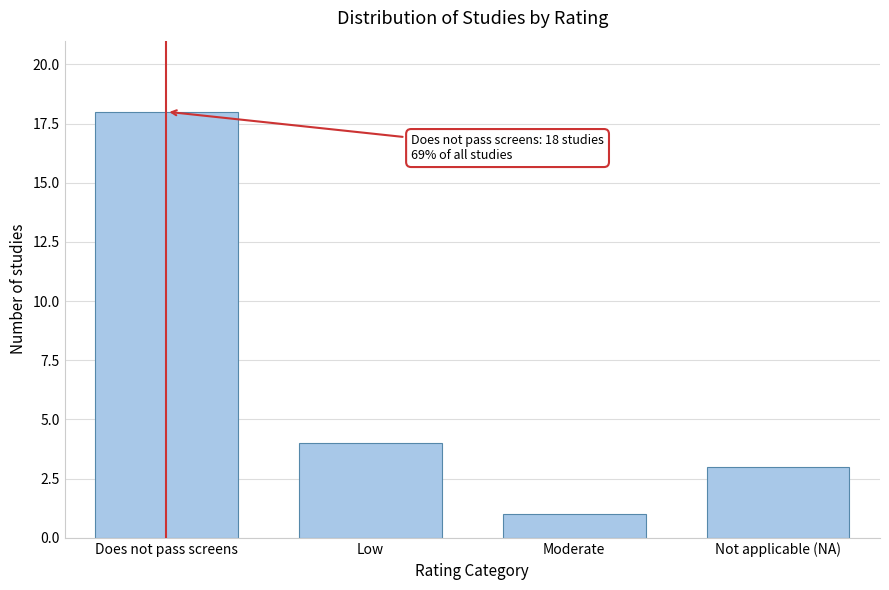

Reading left to right, what are all the values shown in this chart?

Does not pass screens=18	Low=4	Moderate=1	Not applicable (NA)=3